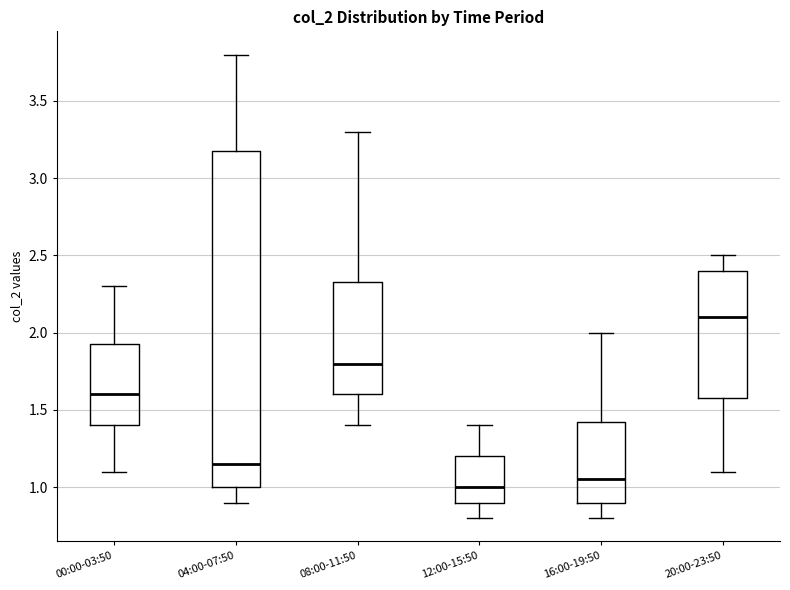

Which box has the highest median line?

20:00-23:50